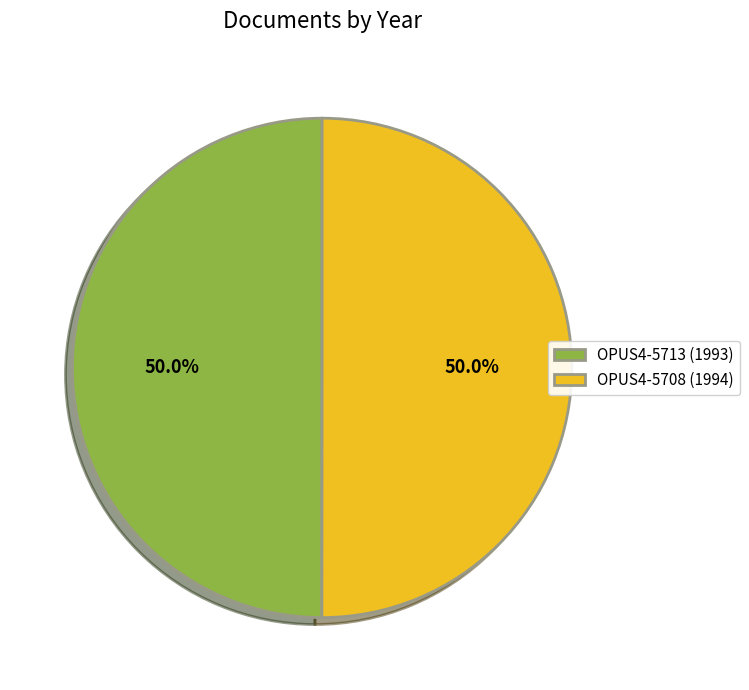

Is it true that OPUS4-5713 is 64% of the pie?

False